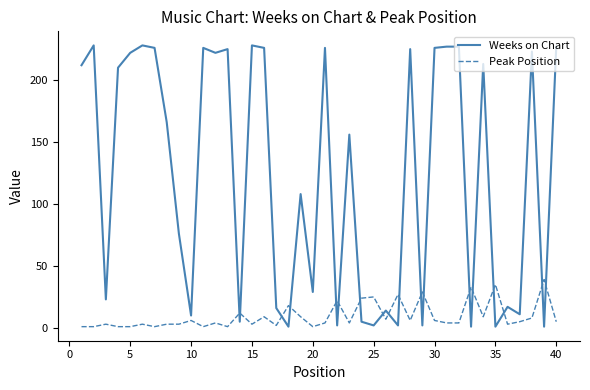

How many intersections are there between Weeks on Chart and Peak Position?

18